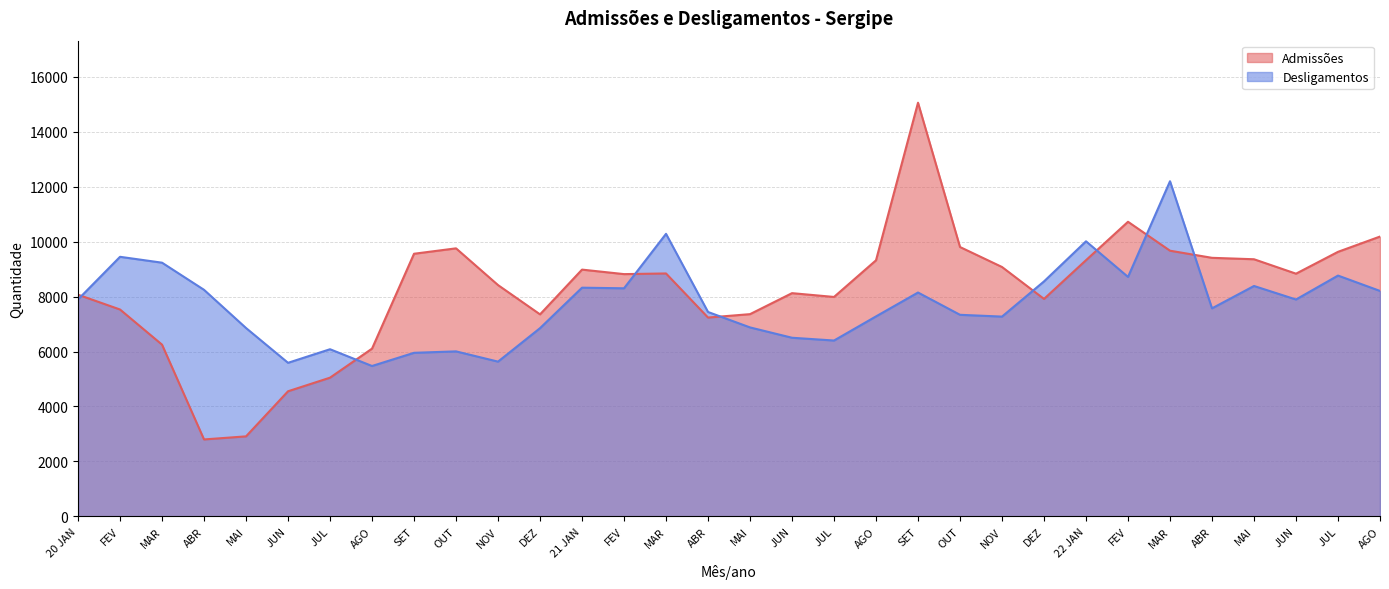

At which category does Admissões reach its first local valley?

ABR